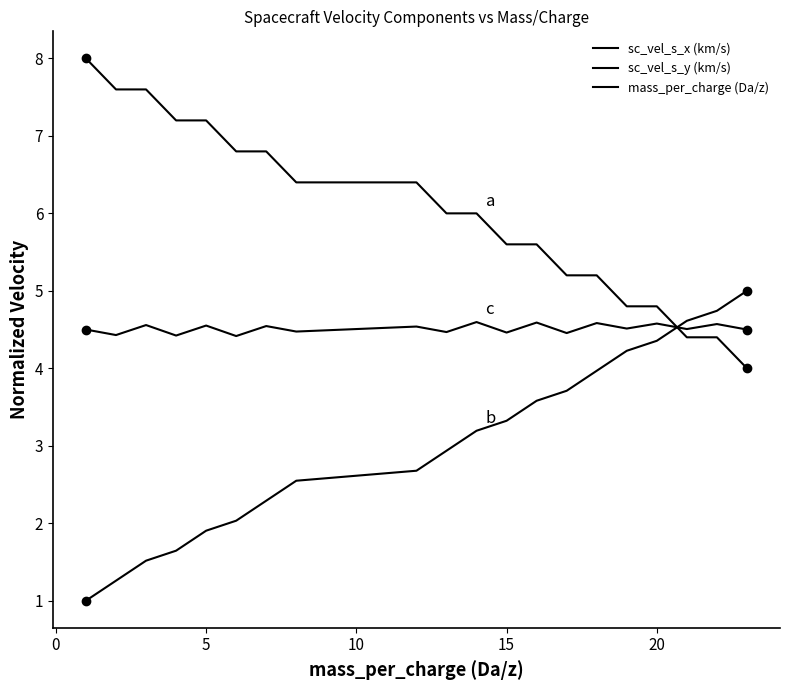

Does the chart have visible grid lines?

No